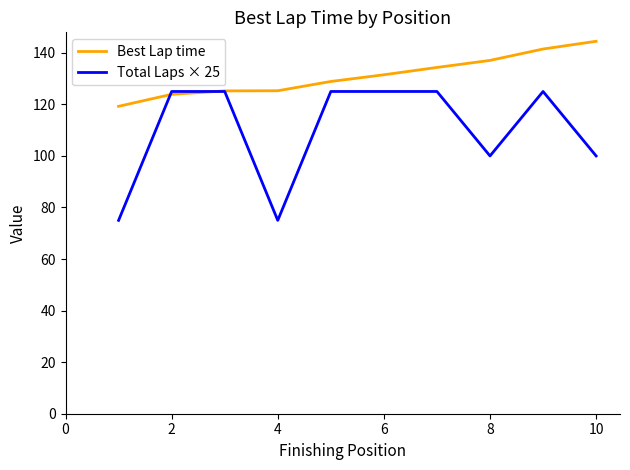

True or false: Total Laps × 25 has more than 0 interior local peaks.

True